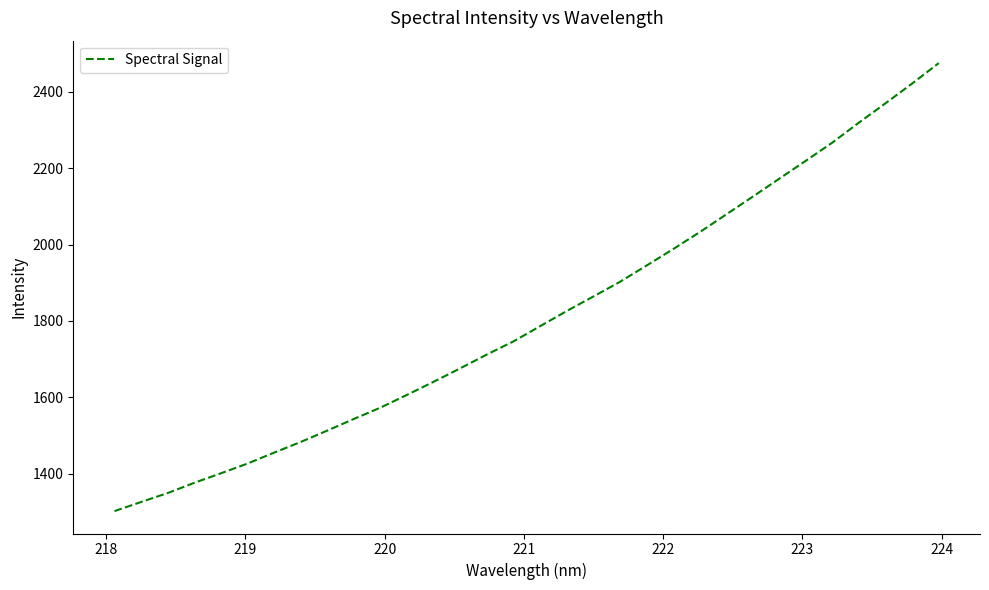

What is the difference between the maximum and minimum values?

1172.7